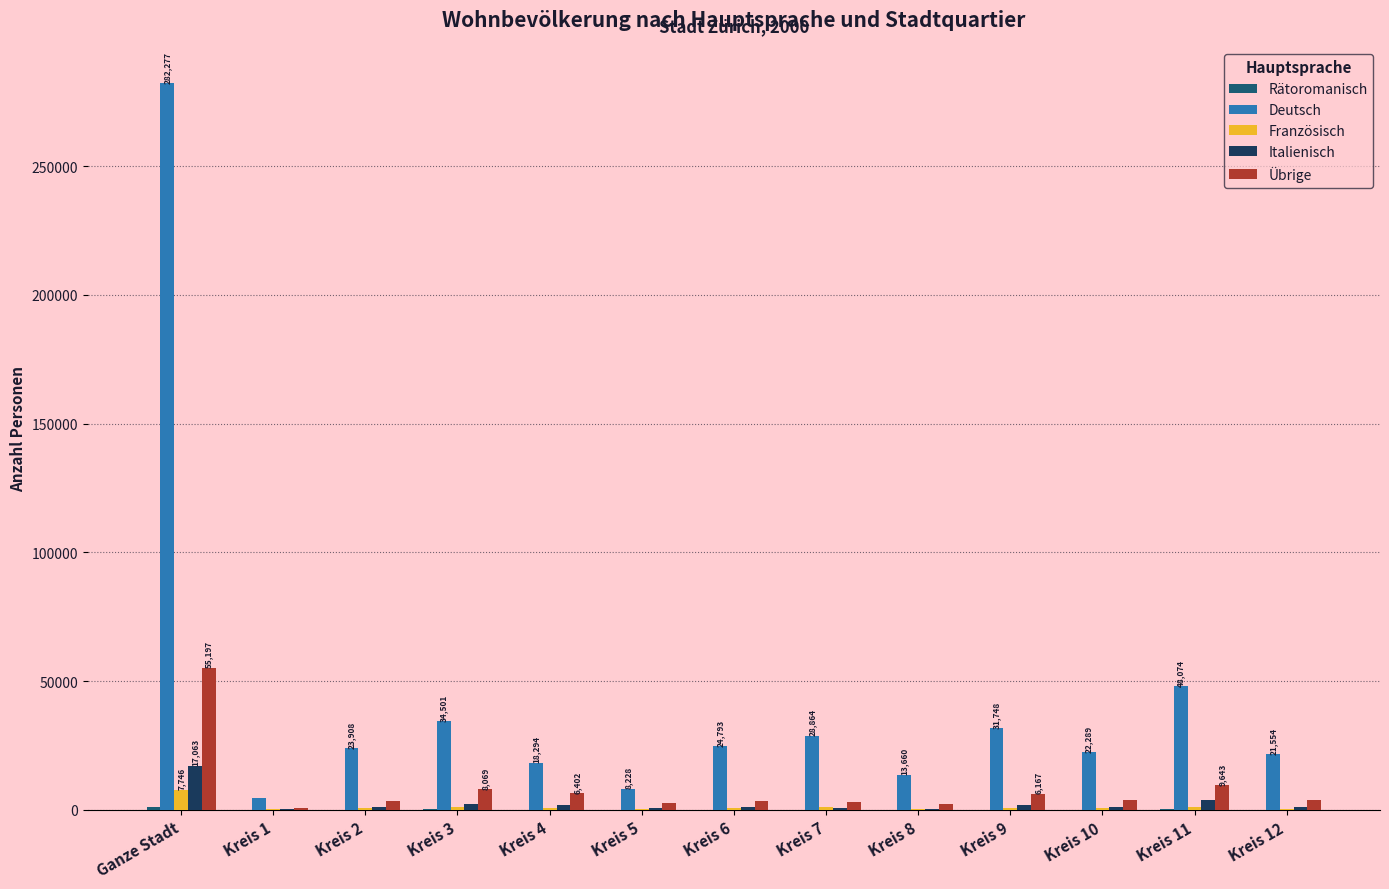

Count the number of data series in this chart.

5